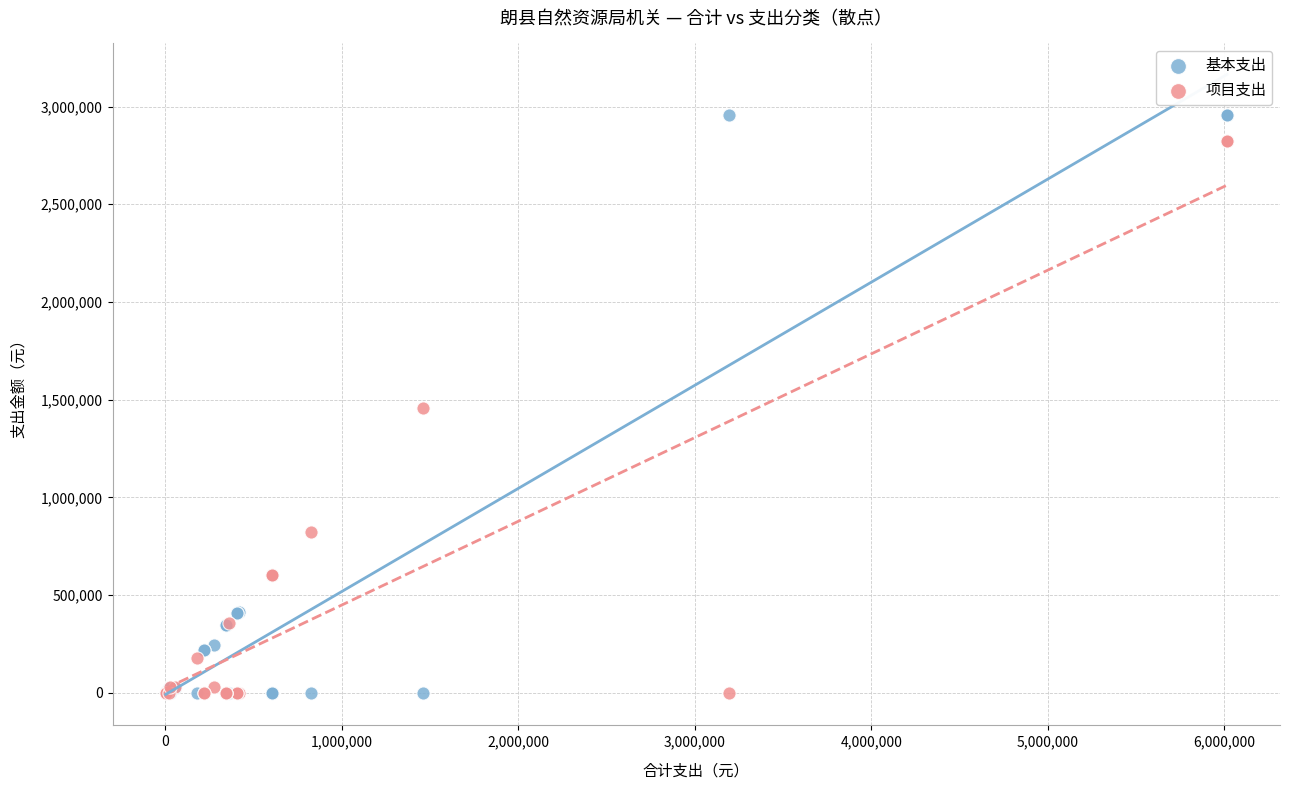

In the 项目支出 series, what Y value is closest to 1411250?

1460000